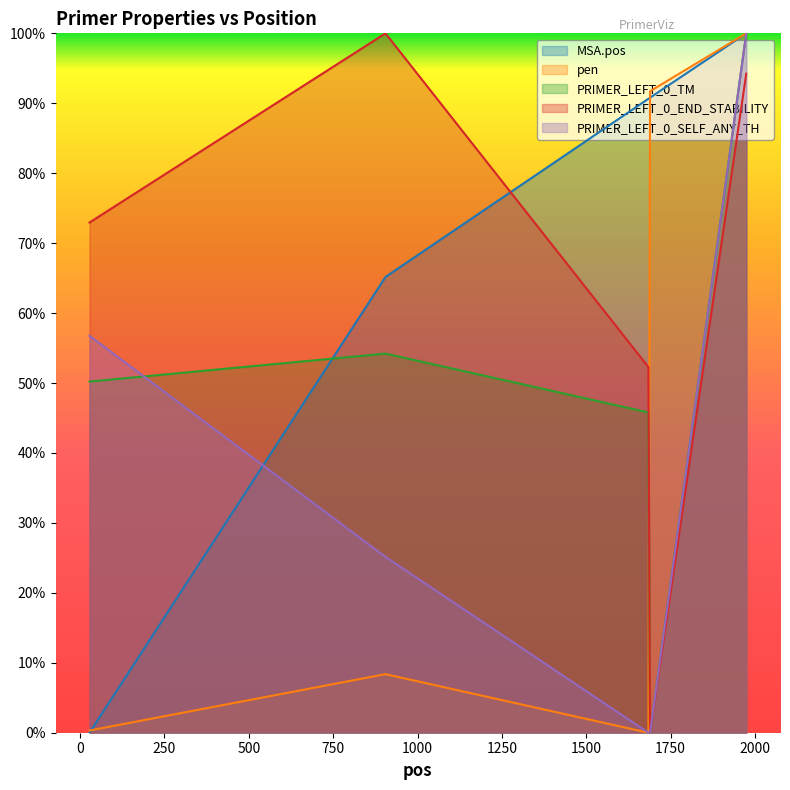

Which series has the largest range (max minus min)?

MSA.pos